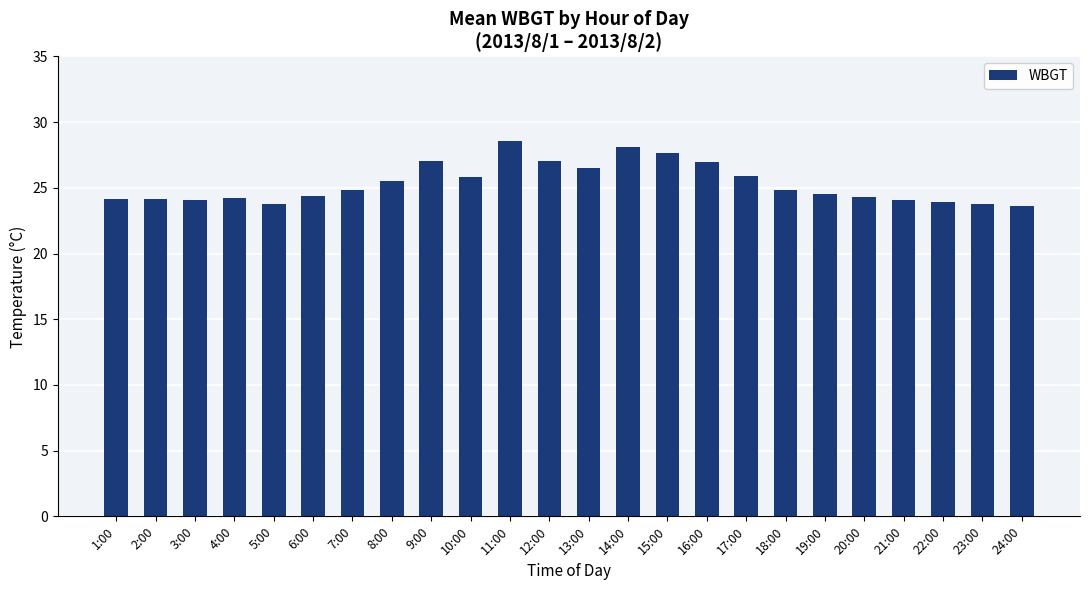

What is the maximum value shown in the chart?

28.6